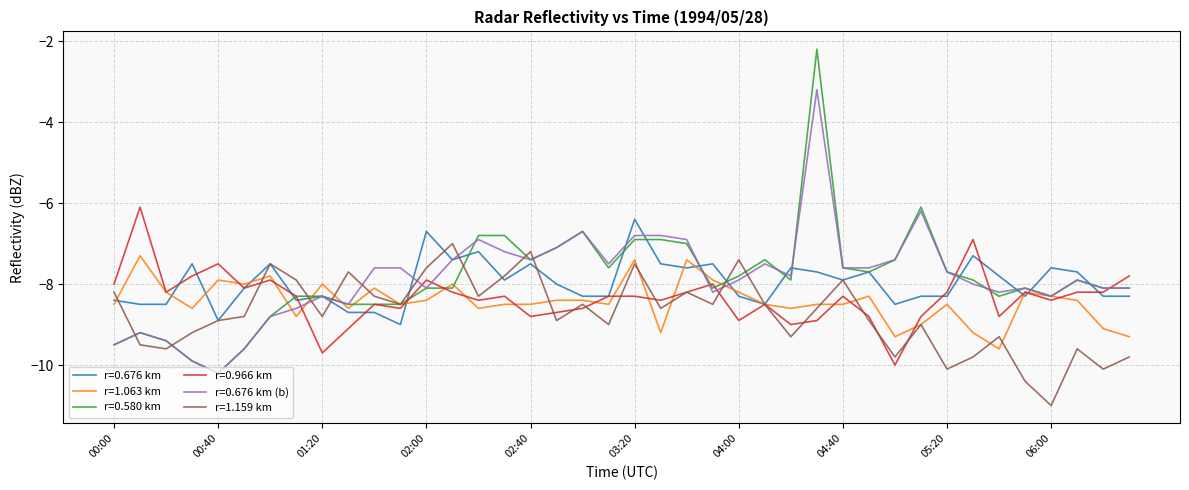

What is the minimum value shown in the chart?

-11.0